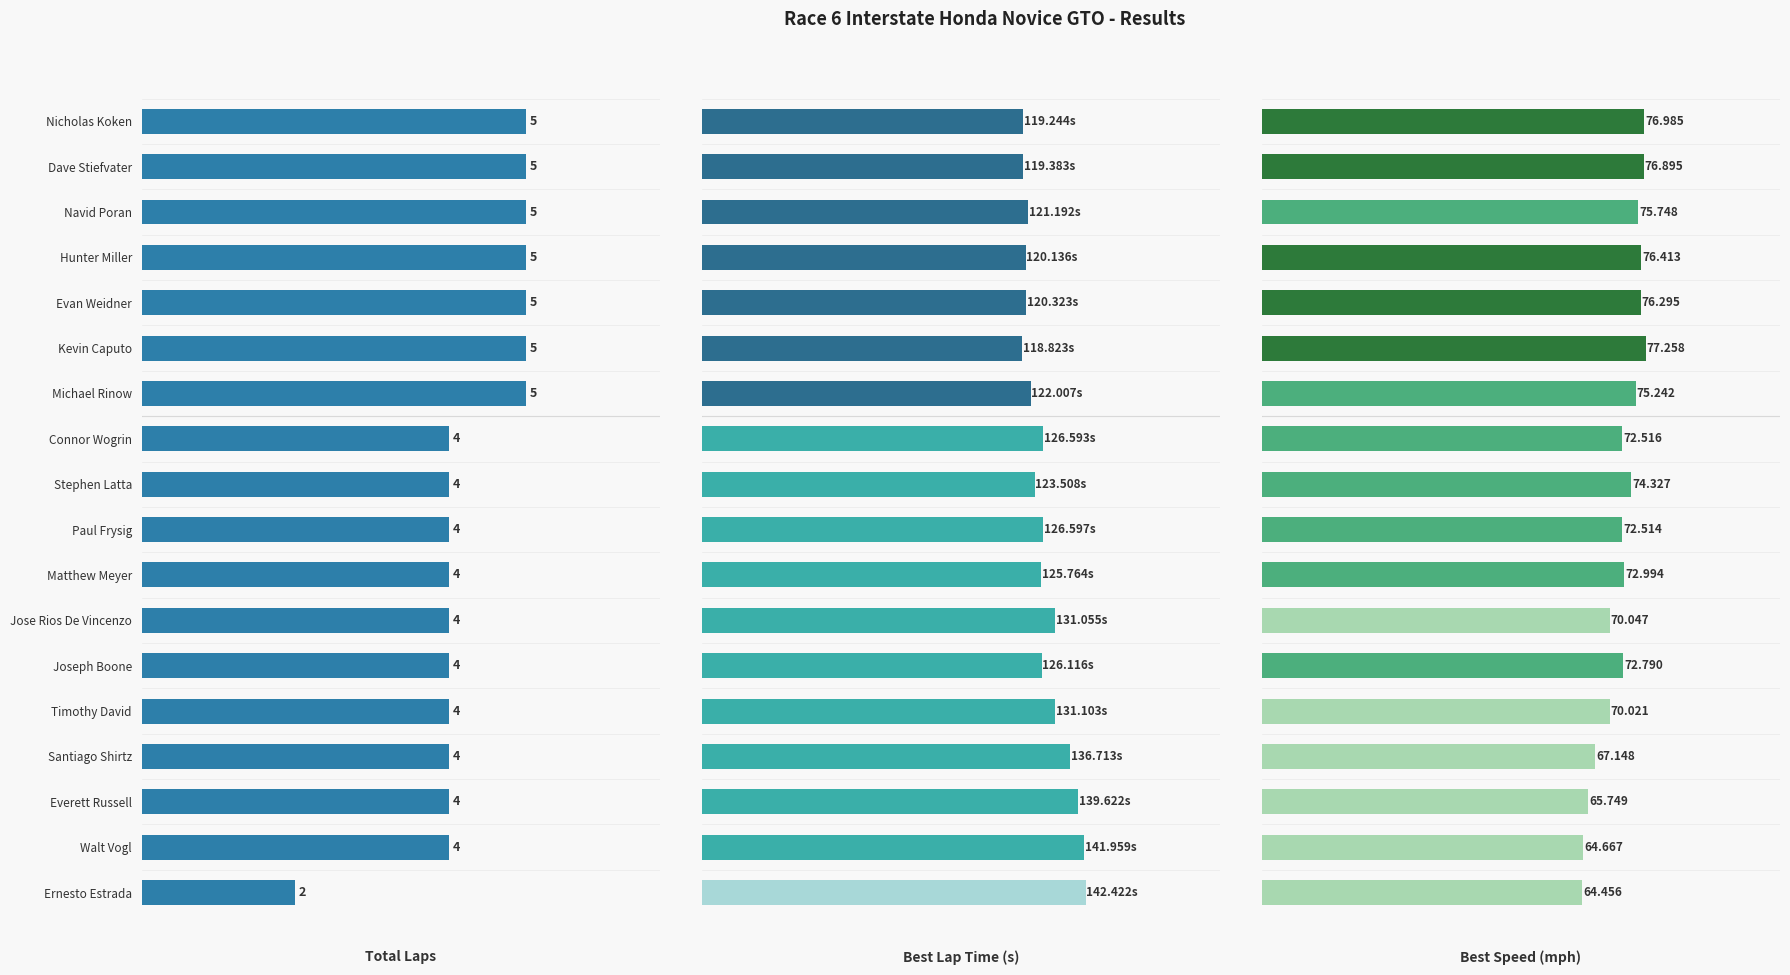

Rank the series by their average value, from highest to lowest.

Best Lap time, Best Speed, Total Laps